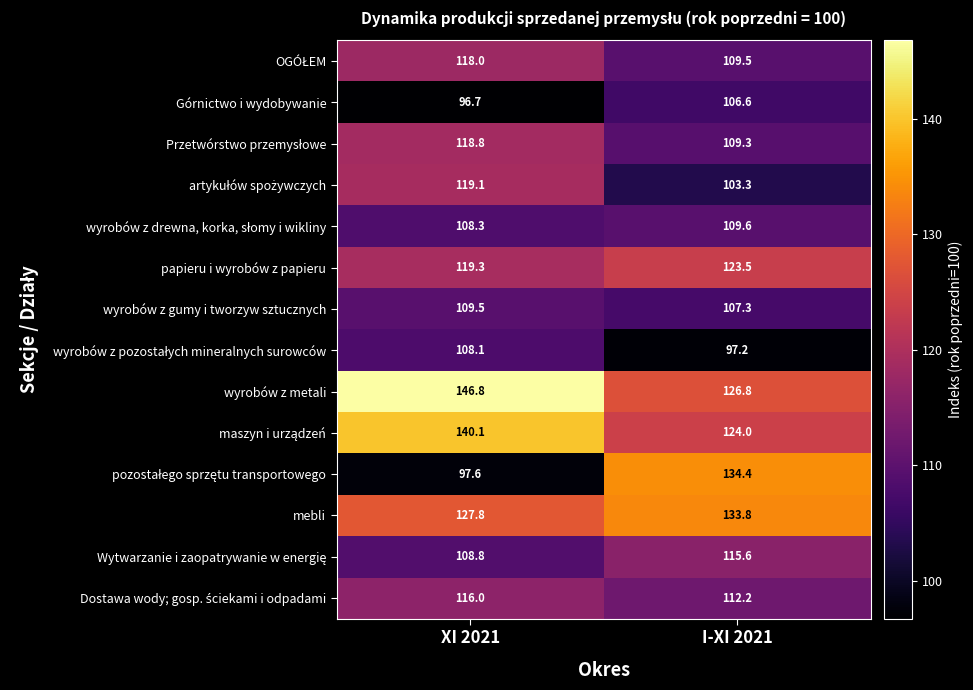

What is the average value of the mebli series?

130.8